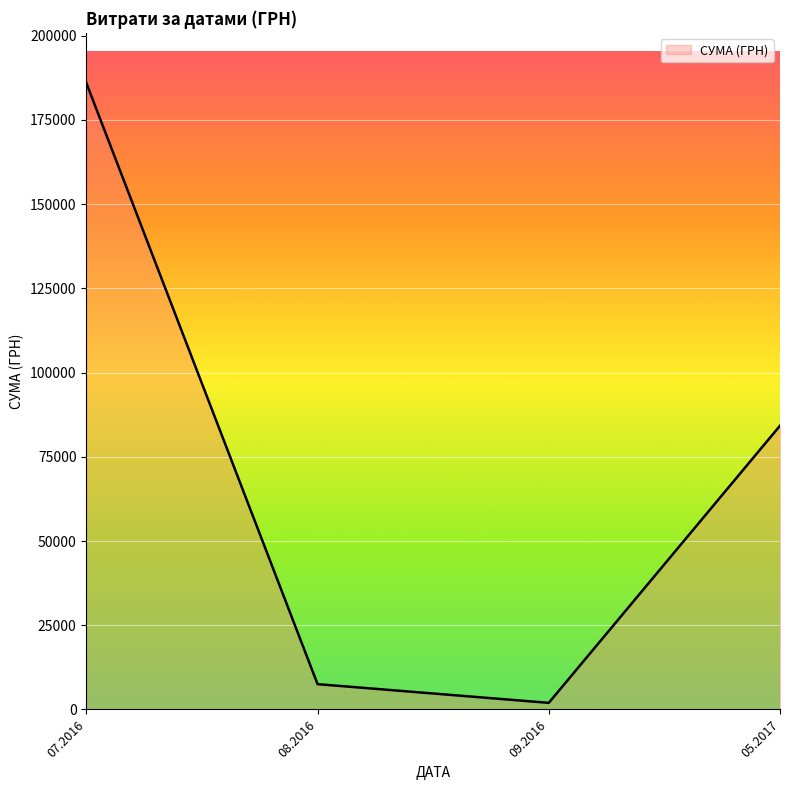

Does the chart display data point markers on the line(s)?

No